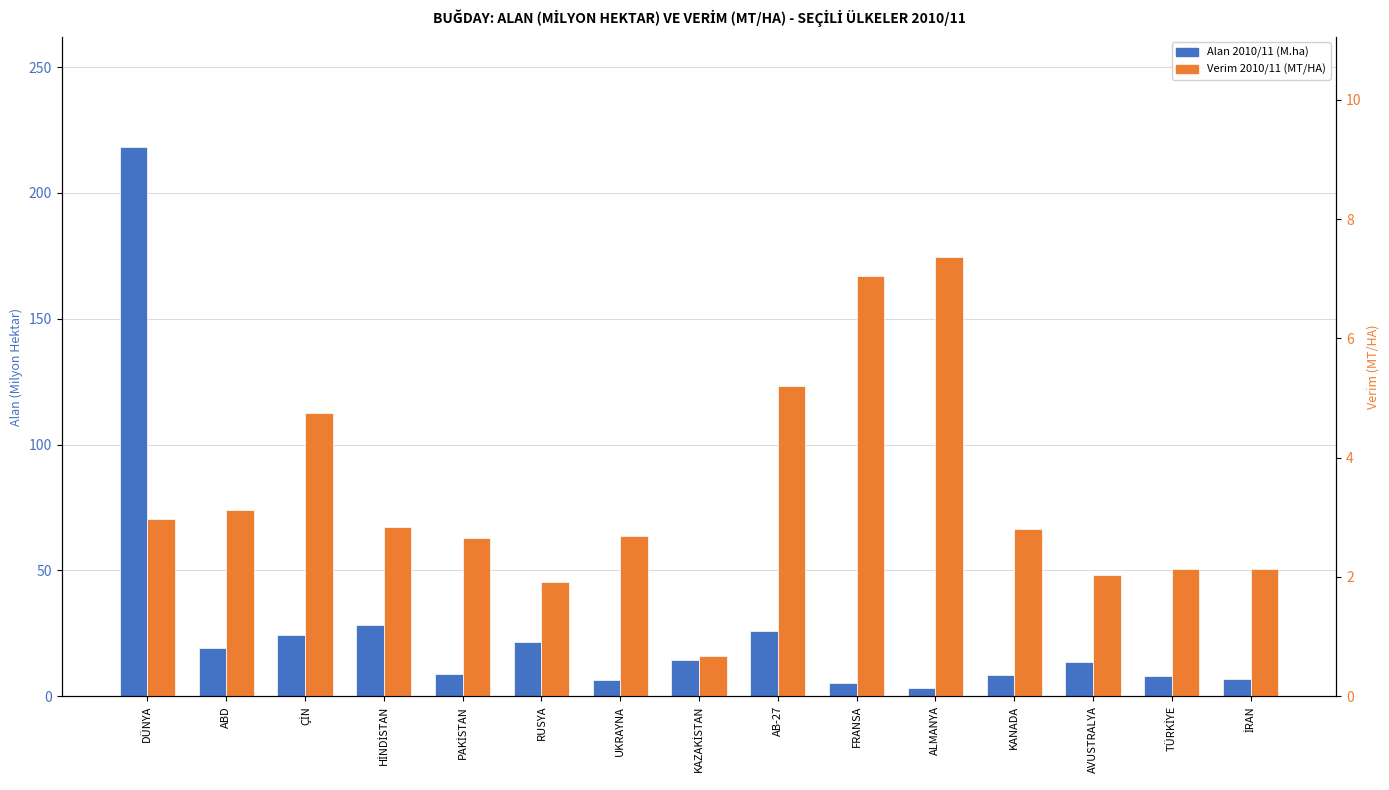

How many bars are there in total?

30